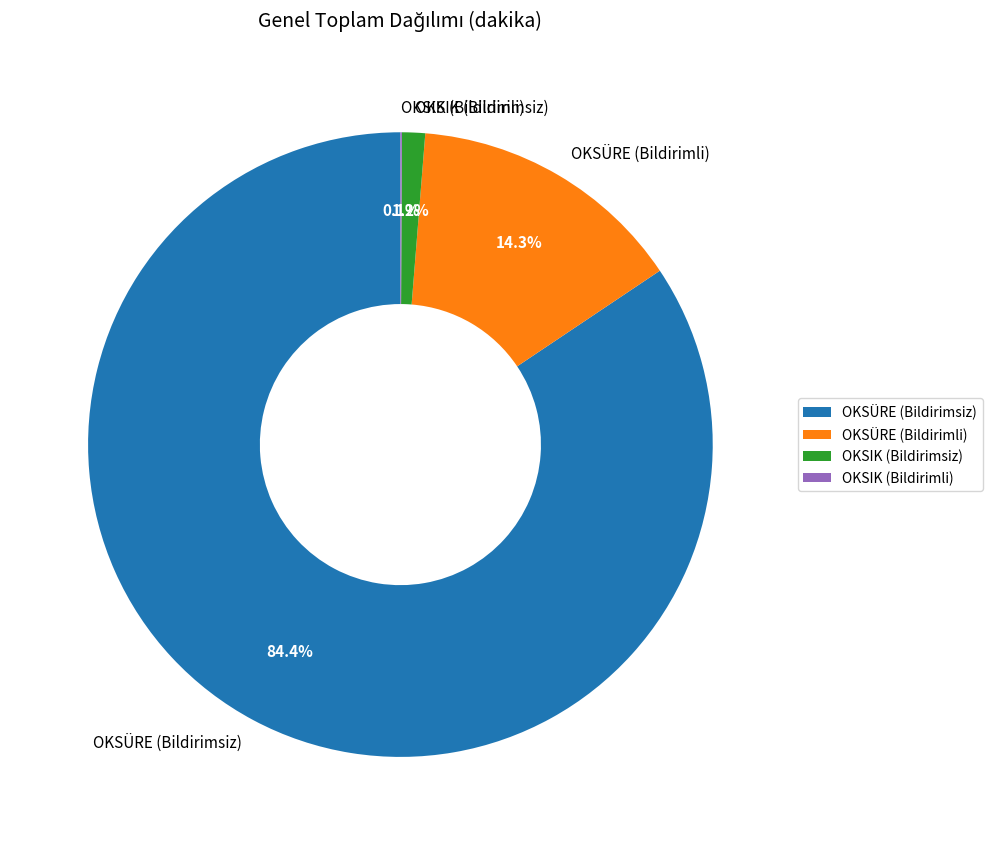

Which category has the biggest portion of the pie?

OKSÜRE (Bildirimsiz)